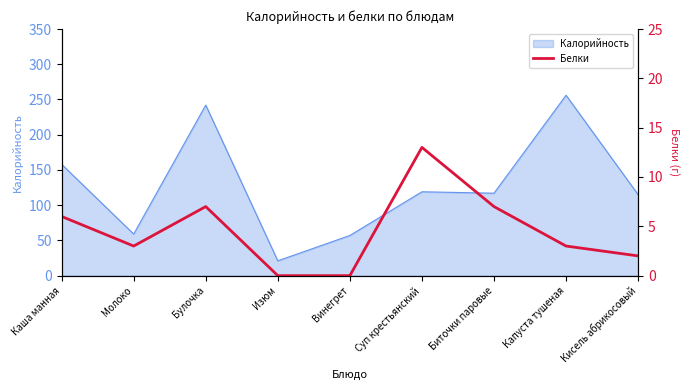

Where does the data first go above 3?

Каша манная